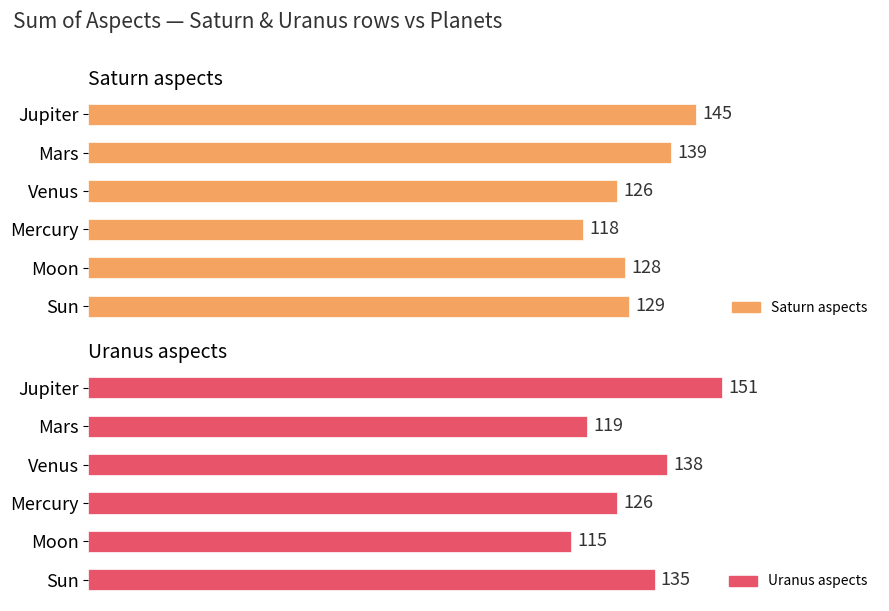

What are all the series names shown in the legend?

Saturn aspects, Uranus aspects